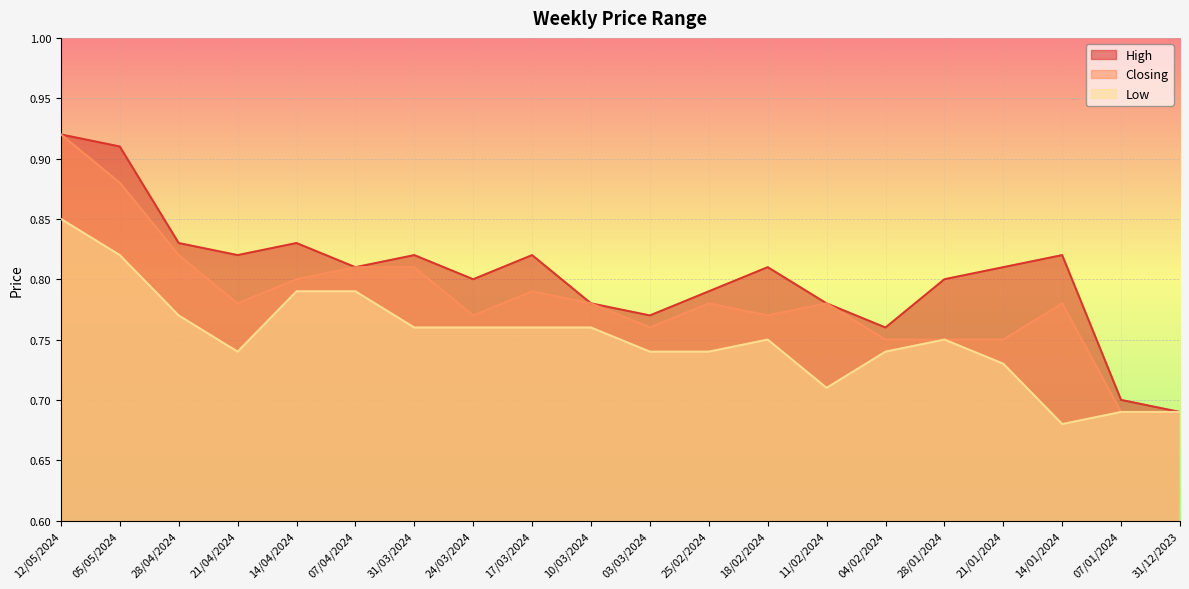

The High series shows 0.8 at 11/02/2024. True or false?

True